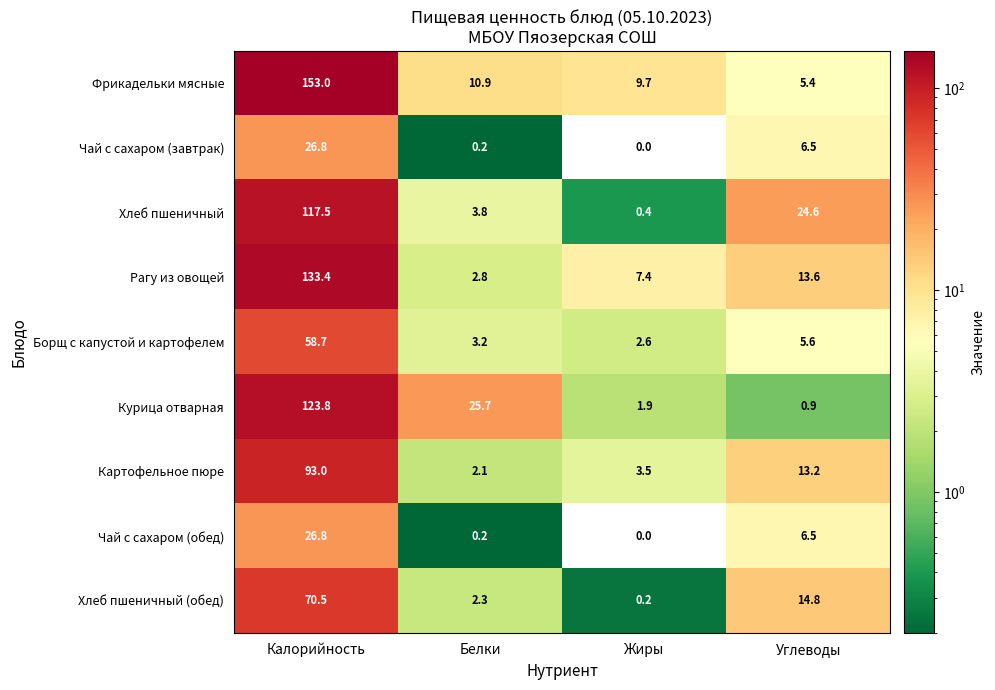

Which series has the widest spread of values?

Фрикадельки мясные